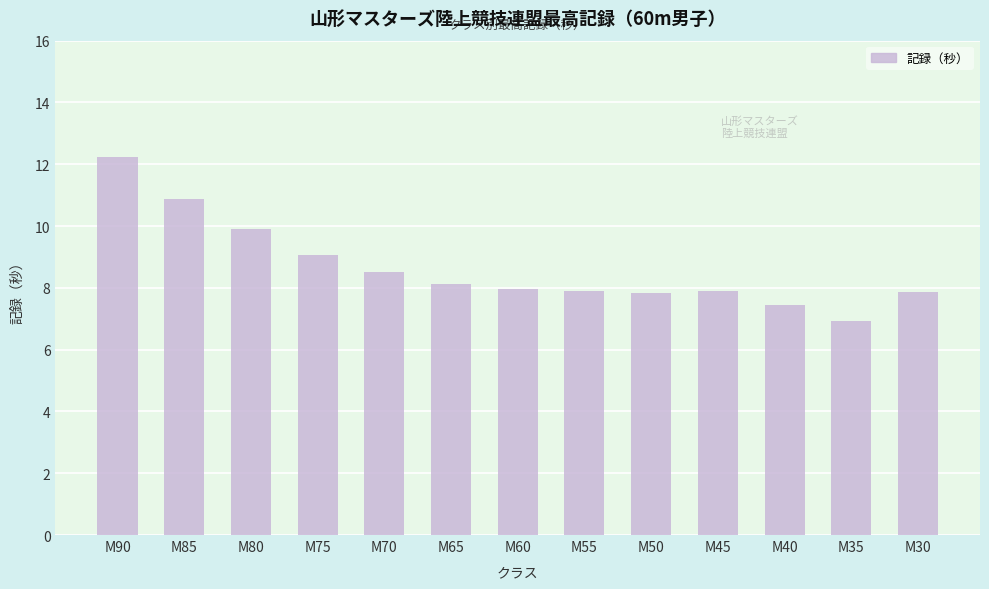

At which label is the value closest to 9?

M75